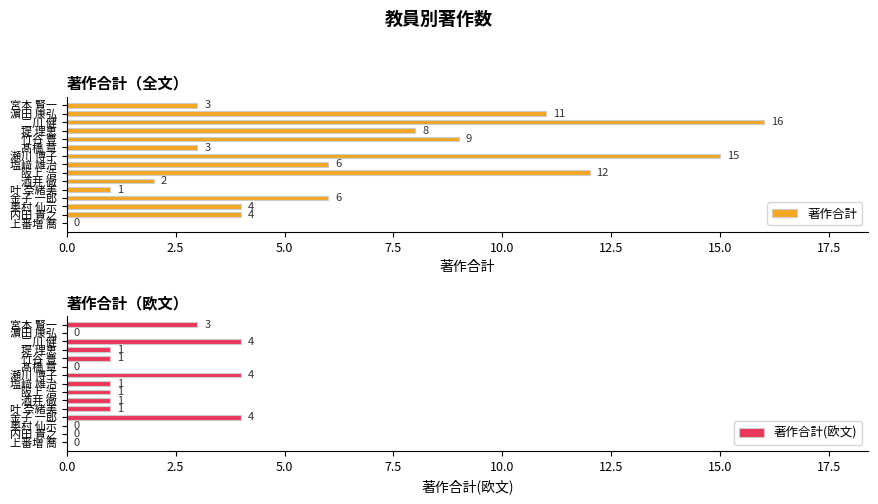

How many values in 著作合計 are above zero?

14